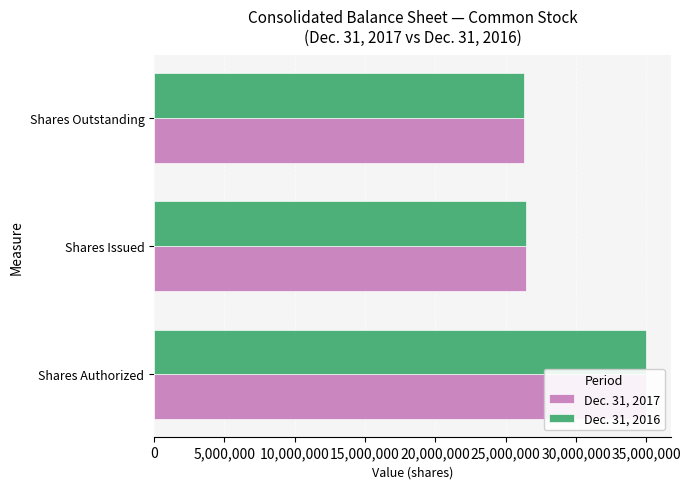

Rank the series by their maximum value, from highest to lowest.

Dec. 31, 2017, Dec. 31, 2016